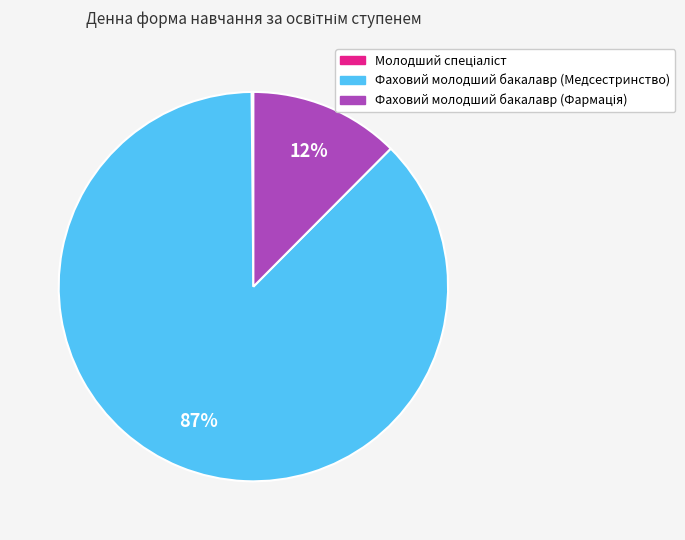

Is there a majority slice in this chart?

Yes